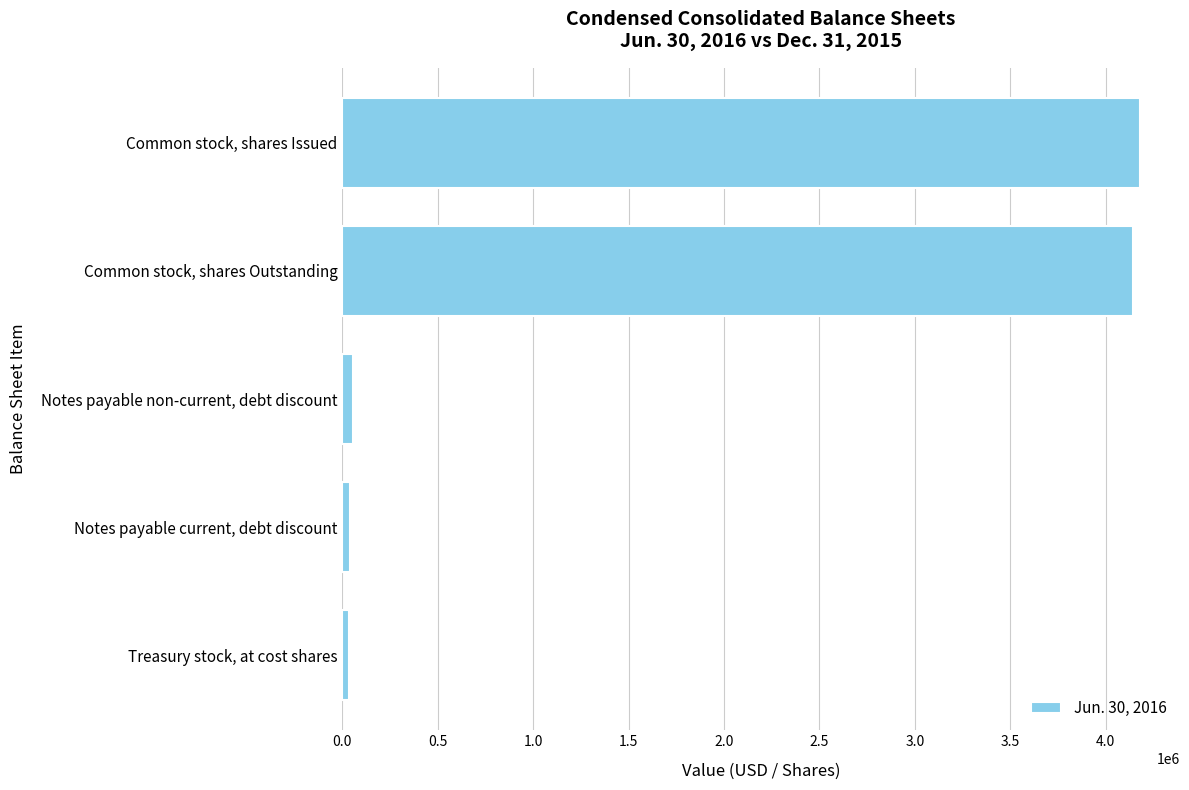

How many bars are there in total?

5